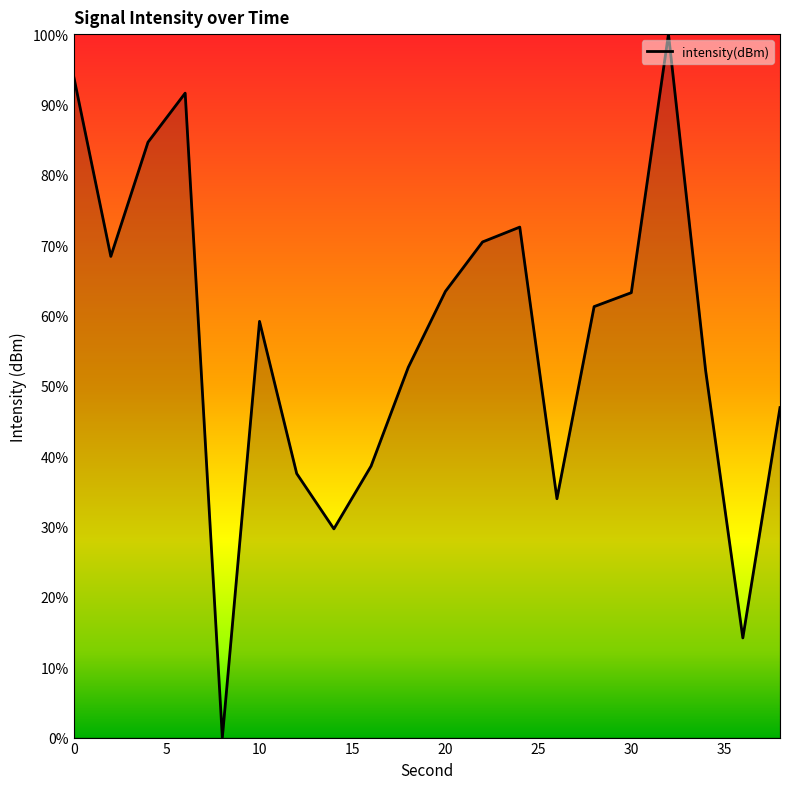

What is the difference between the maximum and minimum values?

100.0